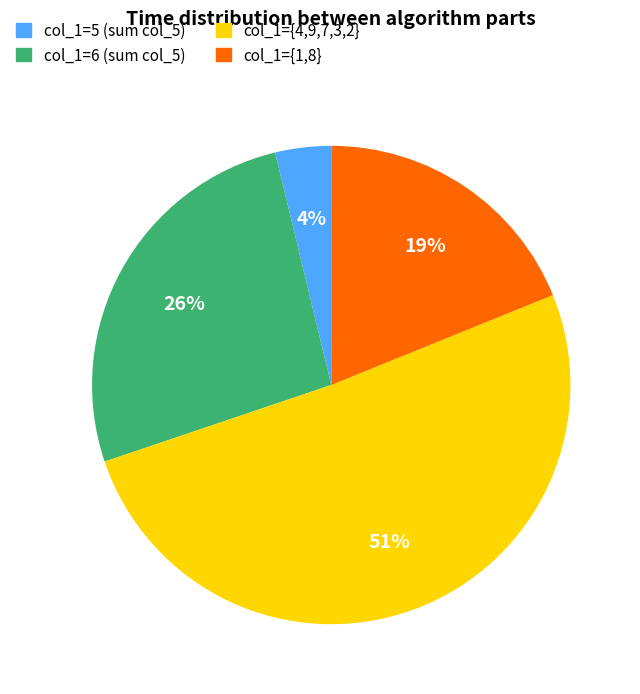

What percentage is the col_1={4,9,7,3,2} slice, to the nearest percent?

51%